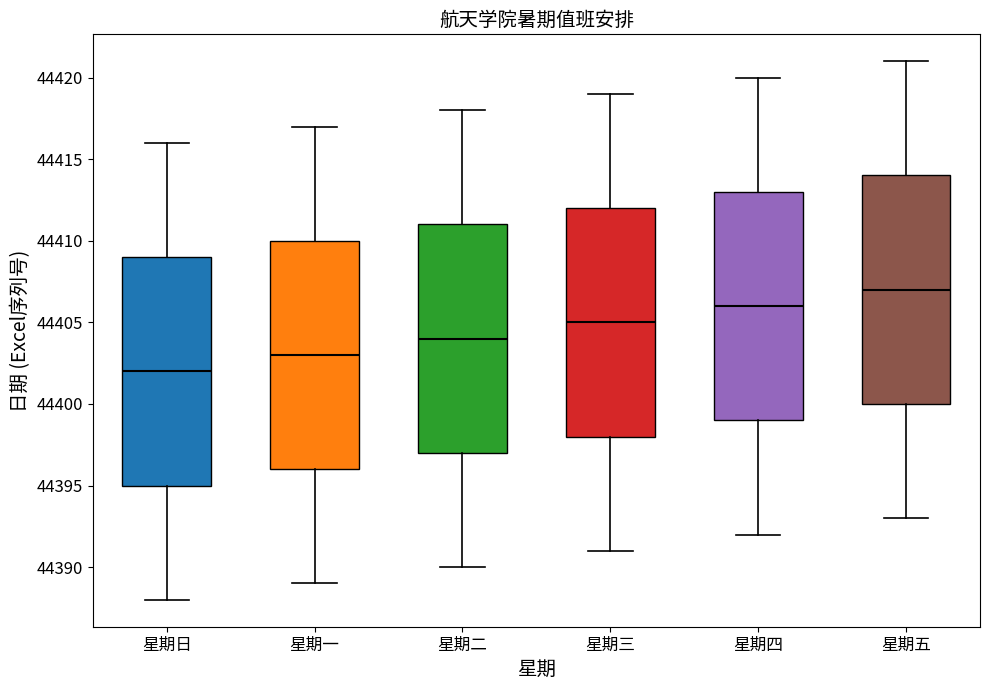

Reading left to right, read every box against the y-axis: the position of its median line, the range the box covers, and the ends of its whiskers. The values are not printed on the chart, so give them approximately, as read against the axis.

星期日: median 44402, box 44395 to 44409, whiskers 44388 to 44416
星期一: median 44403, box 44396 to 44410, whiskers 44389 to 44417
星期二: median 44404, box 44397 to 44411, whiskers 44390 to 44418
星期三: median 44405, box 44398 to 44412, whiskers 44391 to 44419
星期四: median 44406, box 44399 to 44413, whiskers 44392 to 44420
星期五: median 44407, box 44400 to 44414, whiskers 44393 to 44421